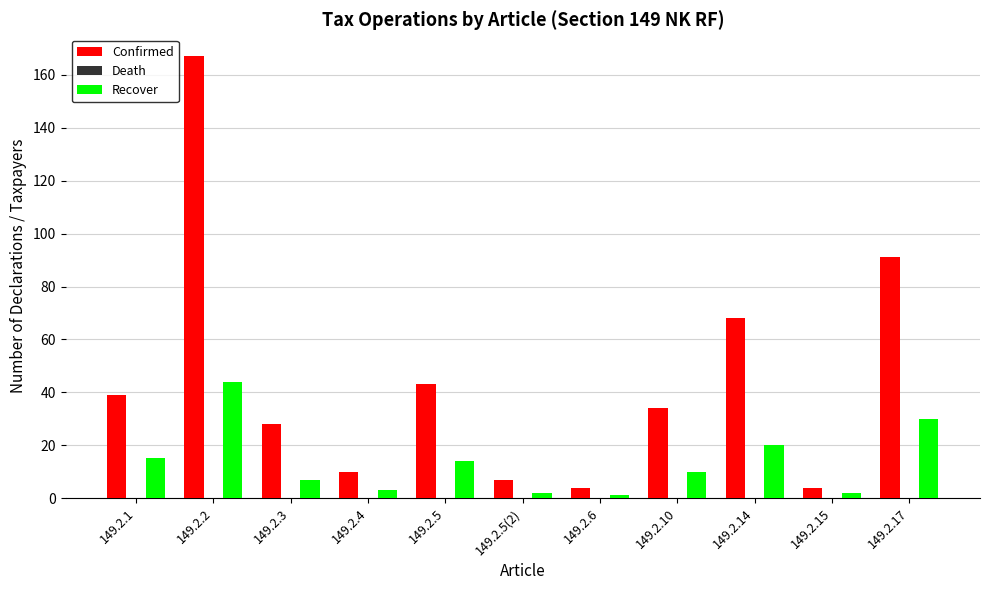

What is the highest value of the Confirmed series?

167